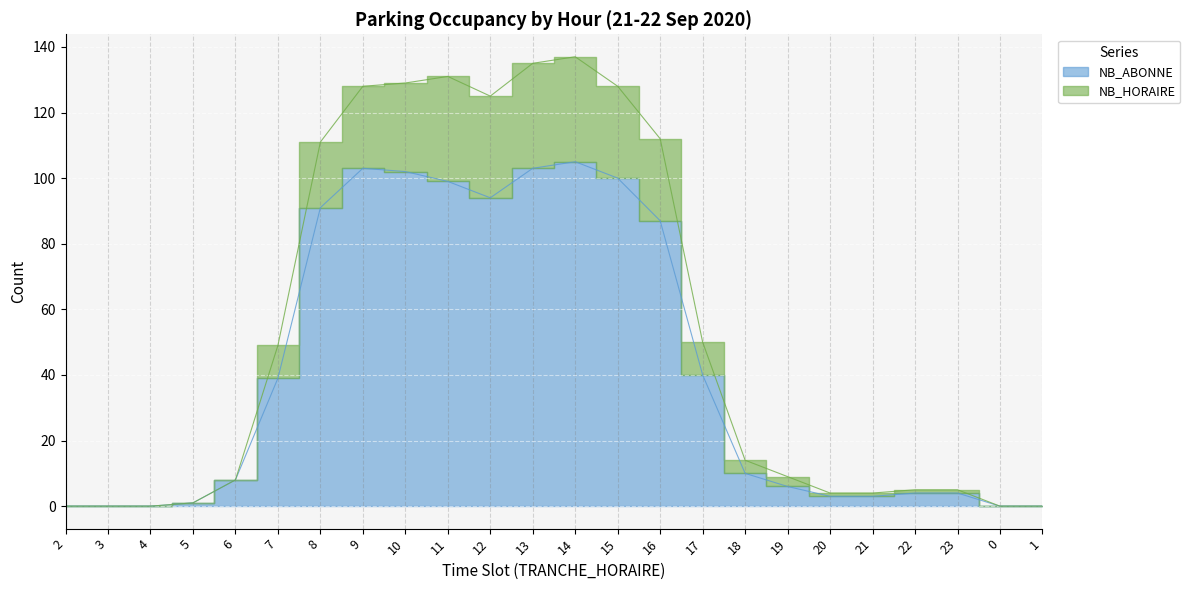

What is the difference between the maximum and minimum values in the NB_HORAIRE series?

137